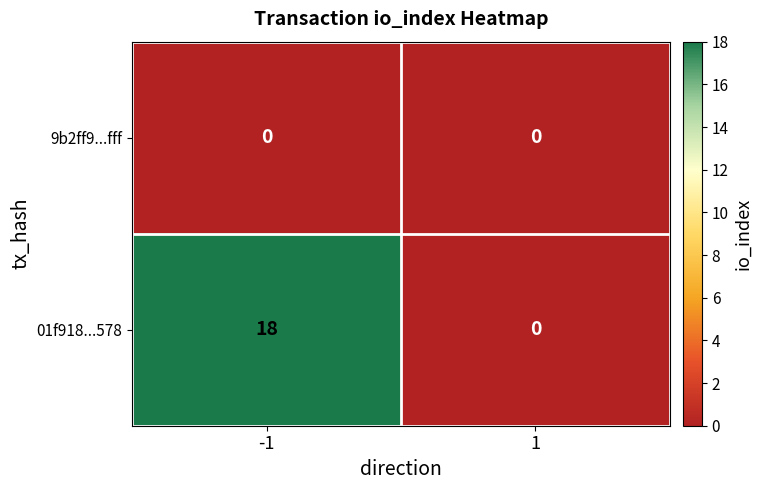

What is the approximate value of 01f918...578 at -1?

18